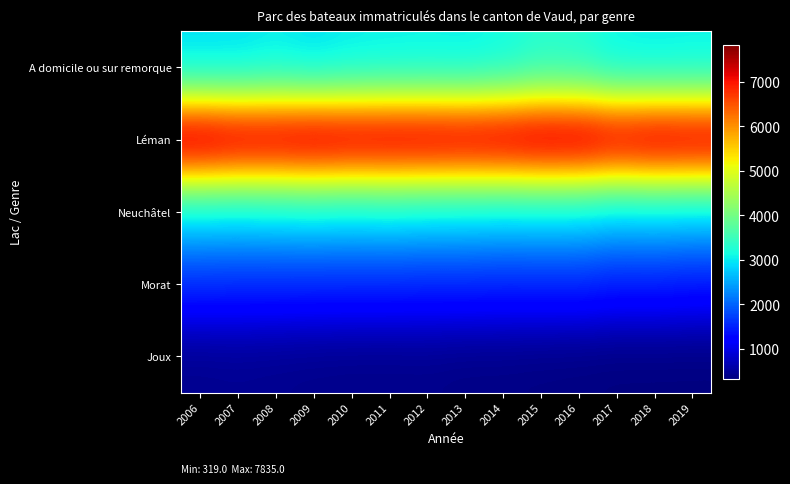

Reading left to right, list all the values displayed in this chart.

A domicile ou sur remorque: 2006=2897	2007=2905	2008=2983	2009=2904	2010=2984	2011=3012	2012=3026	2013=3011	2014=3095	2015=3275	2016=3241	2017=3031	2018=3001	2019=3022
Léman: 2006=7835	2007=7708	2008=7685	2009=7756	2010=7689	2011=7696	2012=7692	2013=7666	2014=7706	2015=7785	2016=7775	2017=7601	2018=7707	2019=7671
Neuchâtel: 2006=2950	2007=2935	2008=2970	2009=2999	2010=2965	2011=3003	2012=2955	2013=2947	2014=2913	2015=2933	2016=2915	2017=2812	2018=2840	2019=2815
Morat: 2006=1589	2007=1574	2008=1570	2009=1564	2010=1560	2011=1559	2012=1542	2013=1551	2014=1531	2015=1539	2016=1547	2017=1475	2018=1483	2019=1438
Joux: 2006=426	2007=442	2008=424	2009=403	2010=391	2011=390	2012=397	2013=369	2014=367	2015=351	2016=339	2017=322	2018=321	2019=319